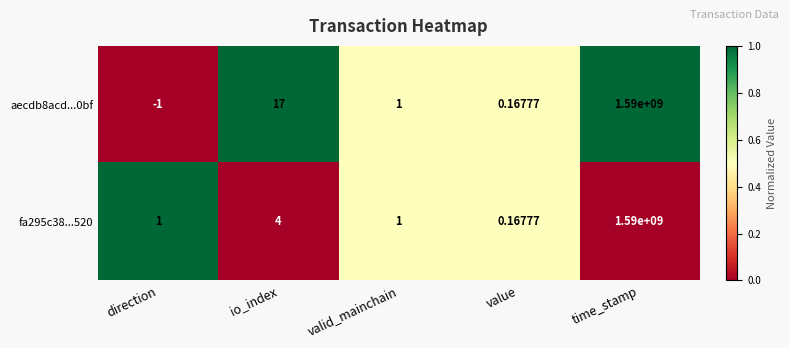

At which label is fa295c38...520 closest to 795000000?

io_index